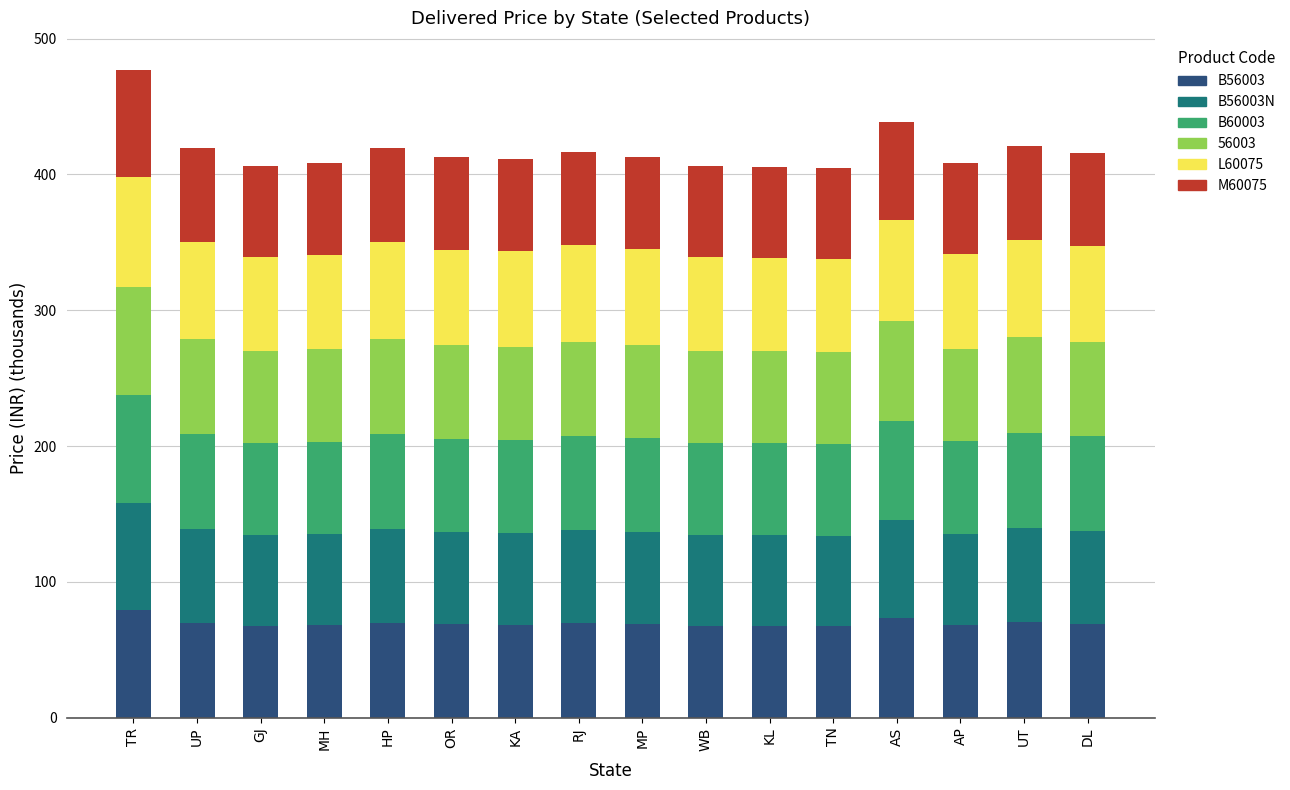

What is the total value across all series at MP?

413.0